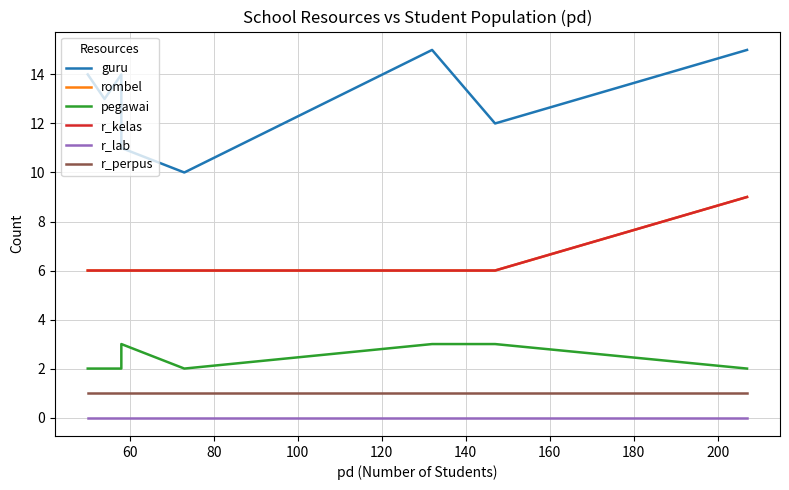

Reading left to right, list all the values displayed in this chart.

guru: 14	13	14	11	10	15	12	15
rombel: 6	6	6	6	6	6	6	9
pegawai: 2	2	2	3	2	3	3	2
r_kelas: 6	6	6	6	6	6	6	9
r_lab: 0	0	0	0	0	0	0	0
r_perpus: 1	1	1	1	1	1	1	1